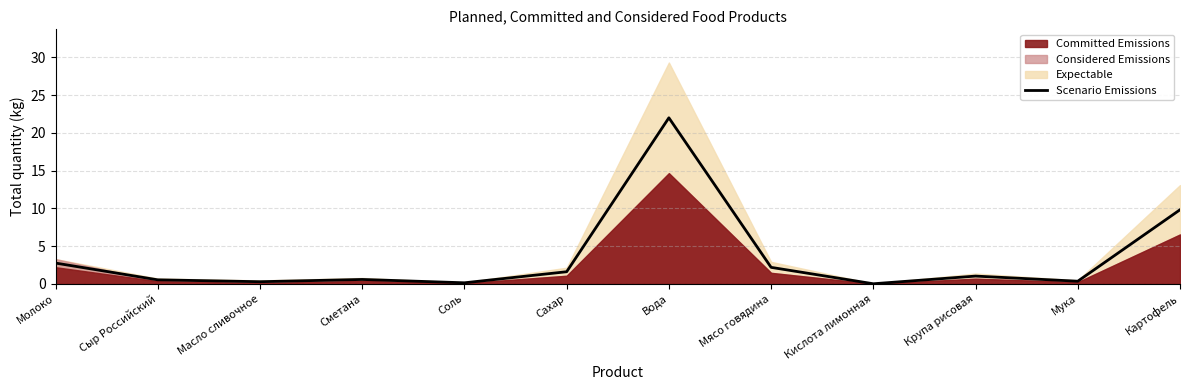

Rank the categories by value from highest to lowest.

Вода, Картофель, Молоко, Мясо говядина, Сахар, Крупа рисовая, Сметана, Сыр Российский, Мука, Масло сливочное, Соль, Кислота лимонная